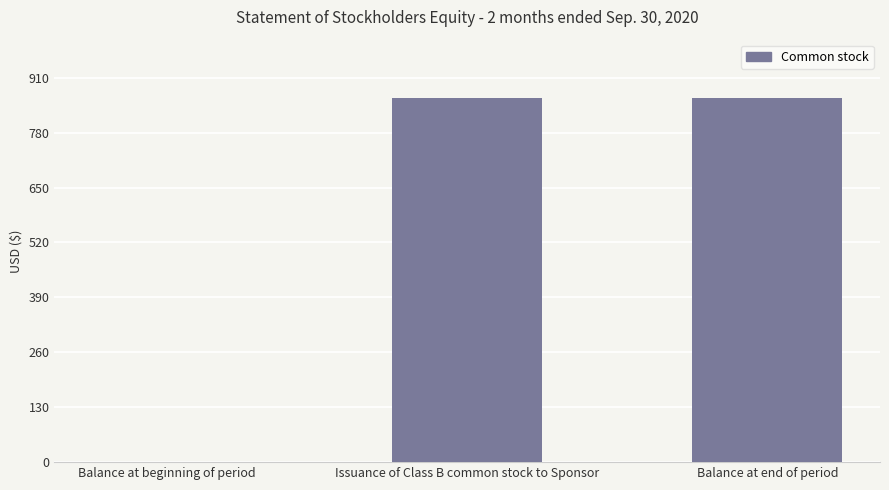

Between Balance at beginning of period and Issuance of Class B common stock to Sponsor, which is larger?

Issuance of Class B common stock to Sponsor